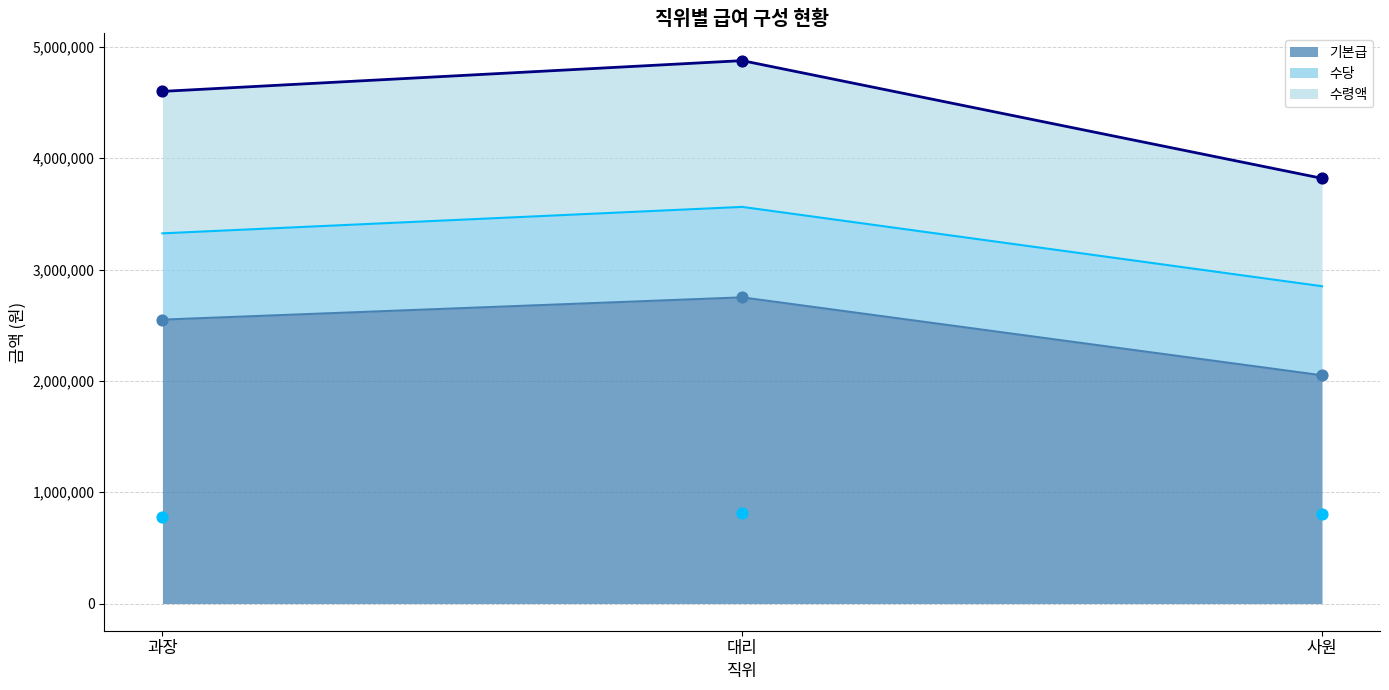

Which series contains the lowest Y value?

수당